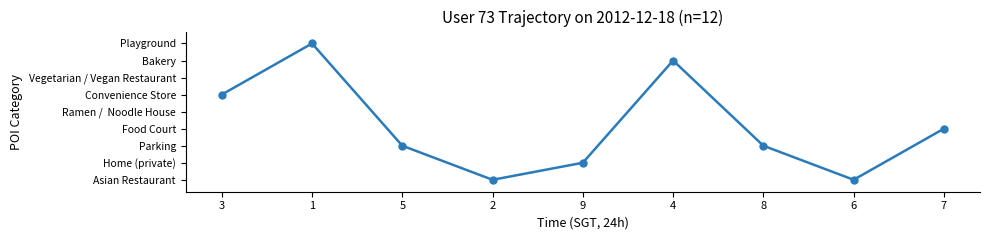

Does the chart have visible grid lines?

No